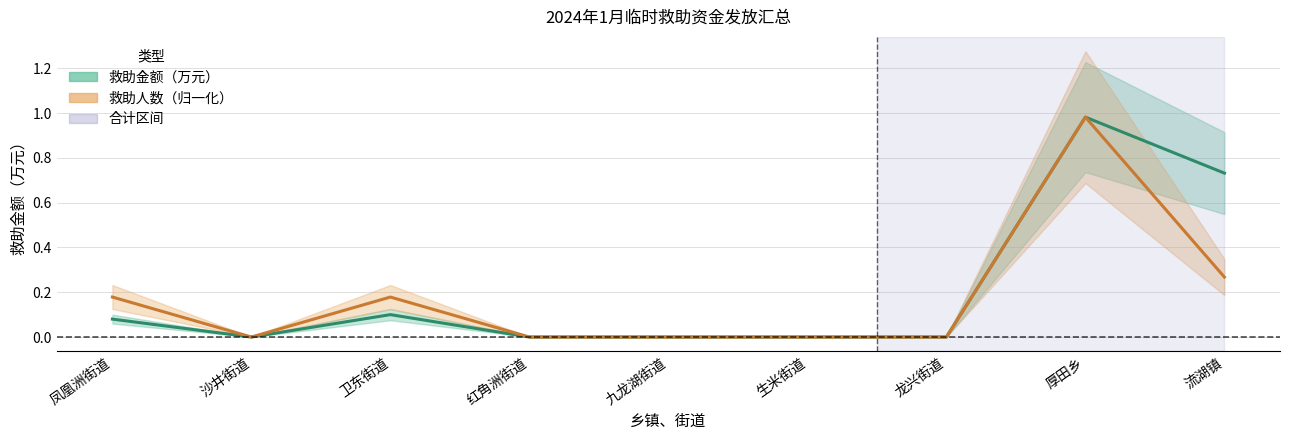

The 救助人数 series shows -0.6 at 生米街道. True or false?

False